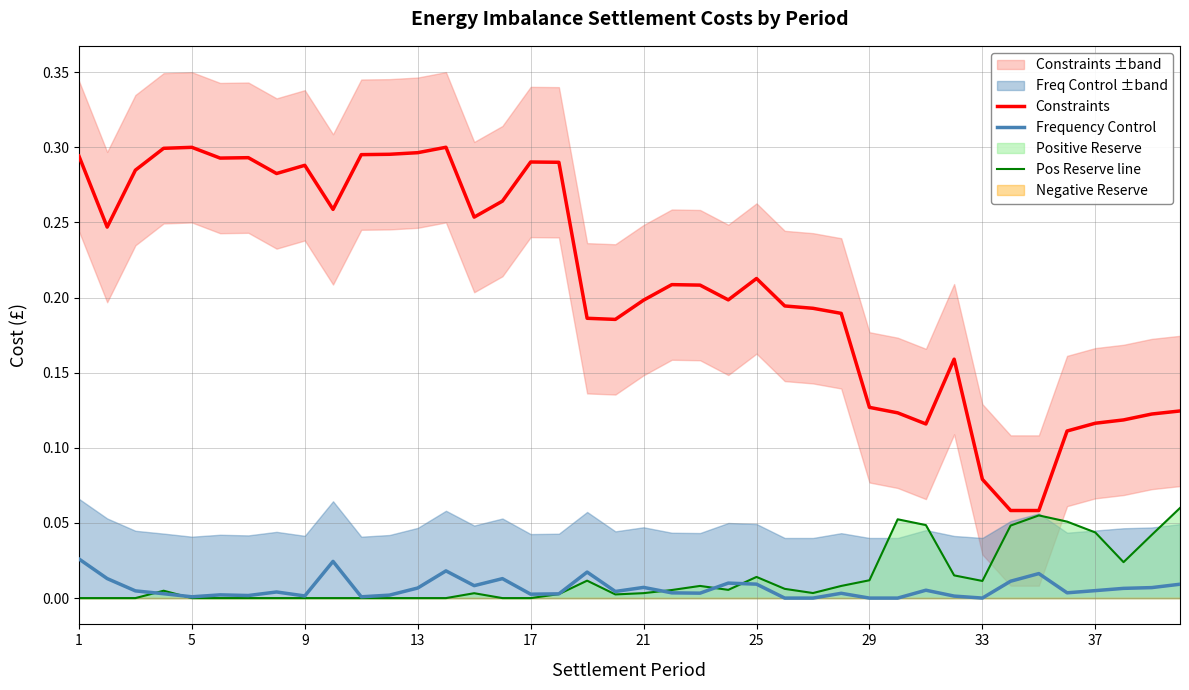

True or false: Frequency Control and Constraints cross at least once.

False